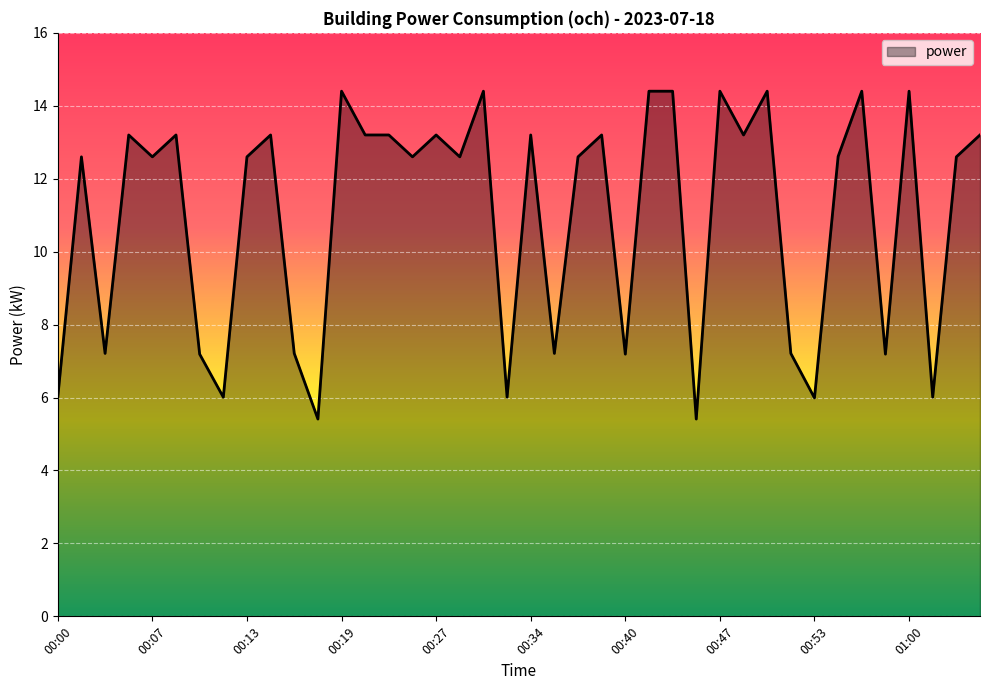

What is the difference between the maximum and minimum values?

9.0